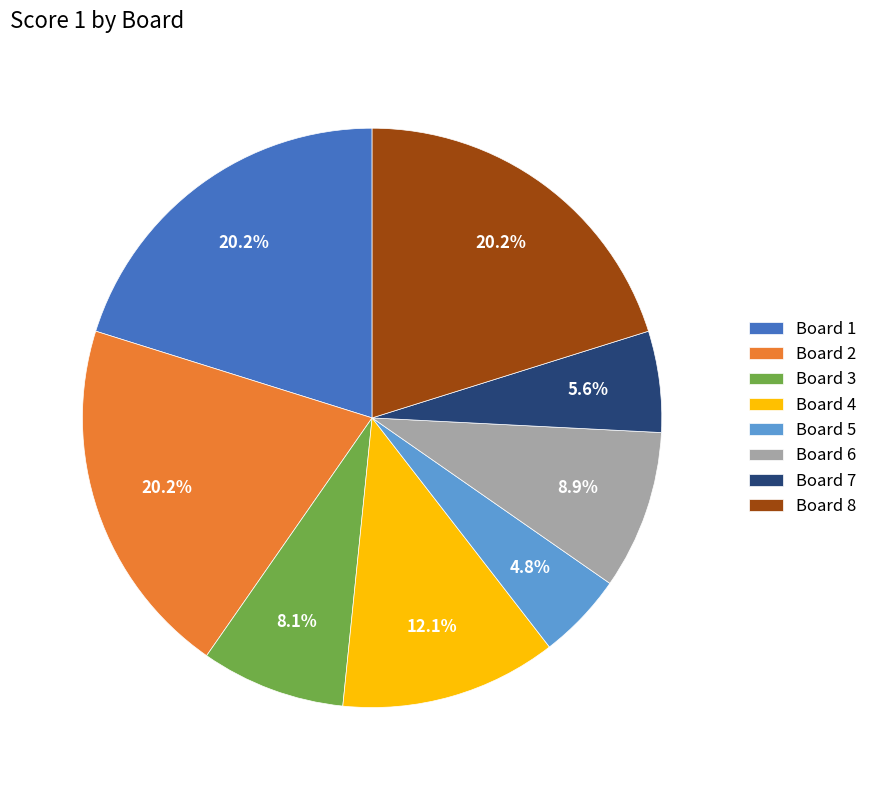

Is there any slice that represents more than half of the pie?

No